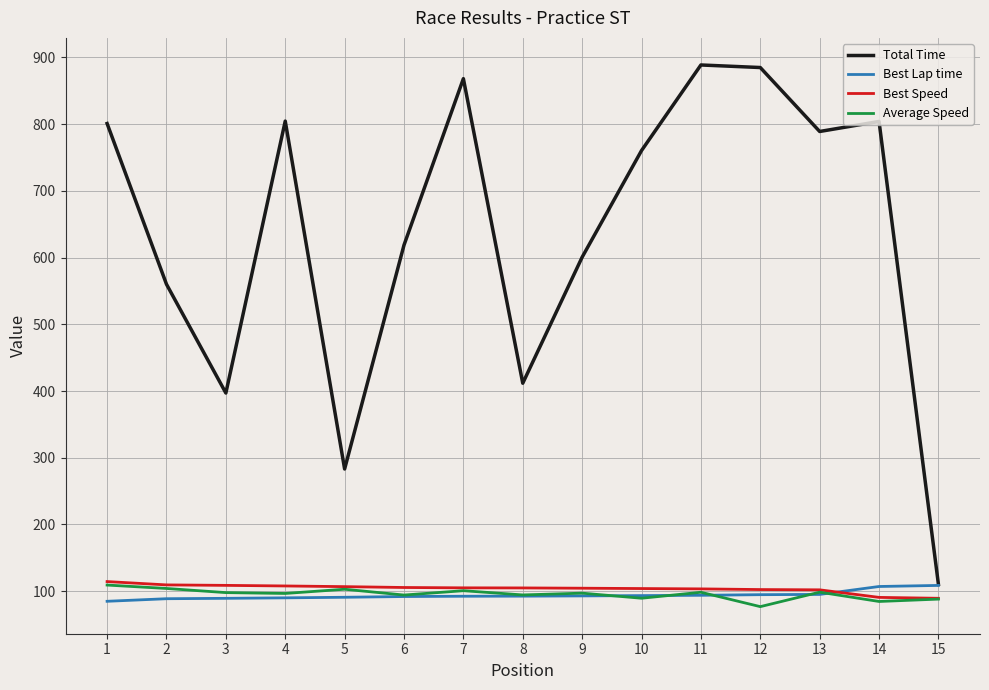

What is the spread (max minus min) of values at 12?

807.8